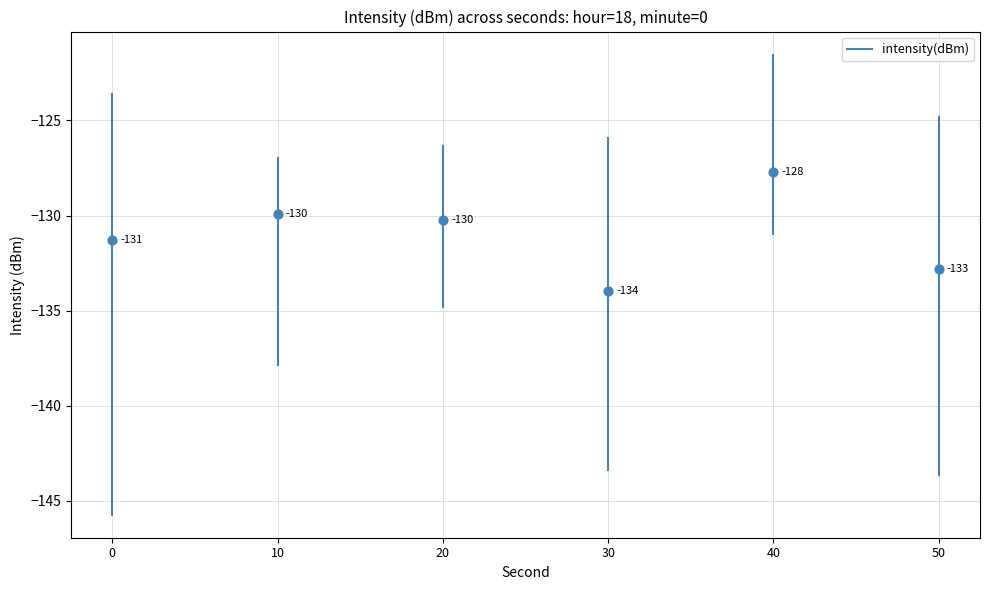

Between 0 and 10, which is larger?

10